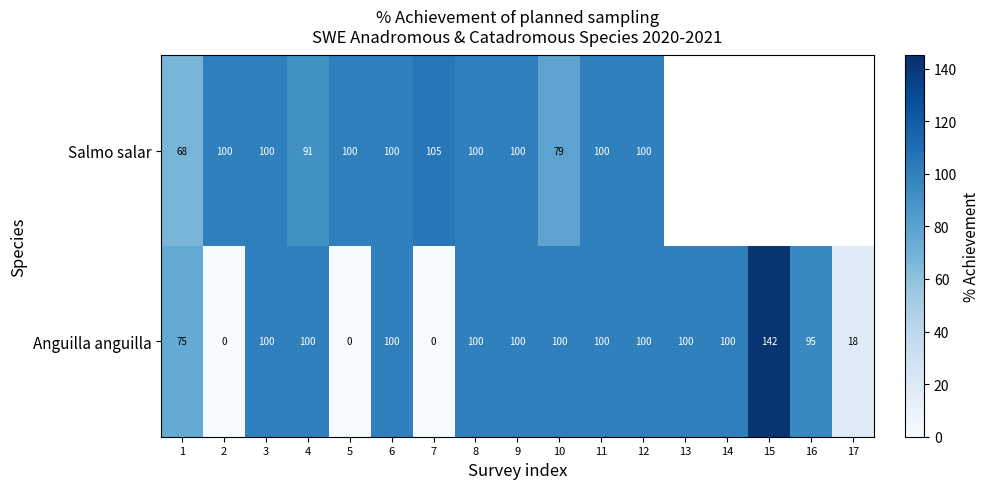

Which series changed the most between 3 and 7?

Anguilla anguilla